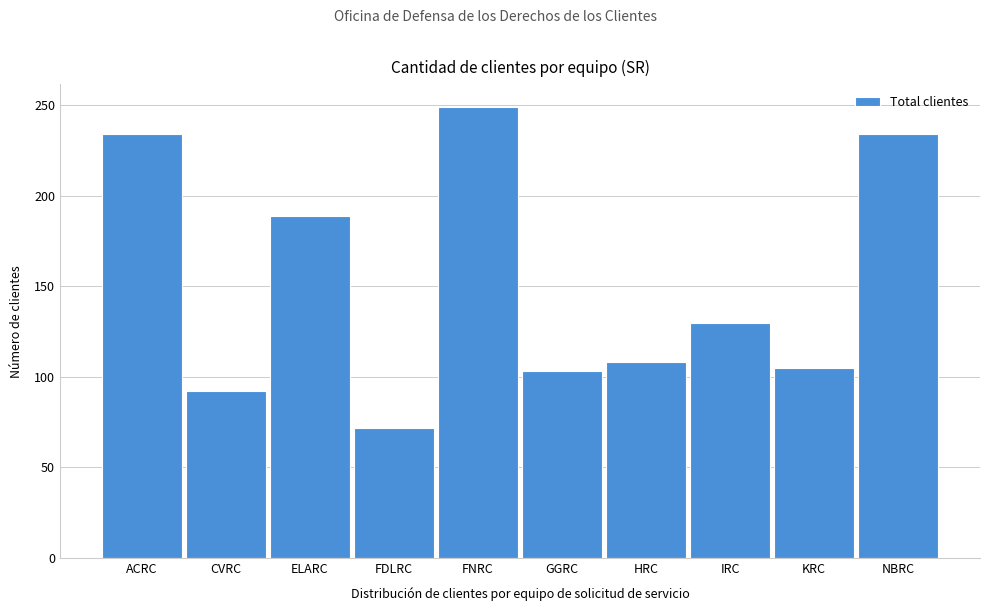

Reading left to right, extract all data points from this chart.

ACRC=234	CVRC=92	ELARC=189	FDLRC=72	FNRC=249	GGRC=103	HRC=108	IRC=130	KRC=105	NBRC=234